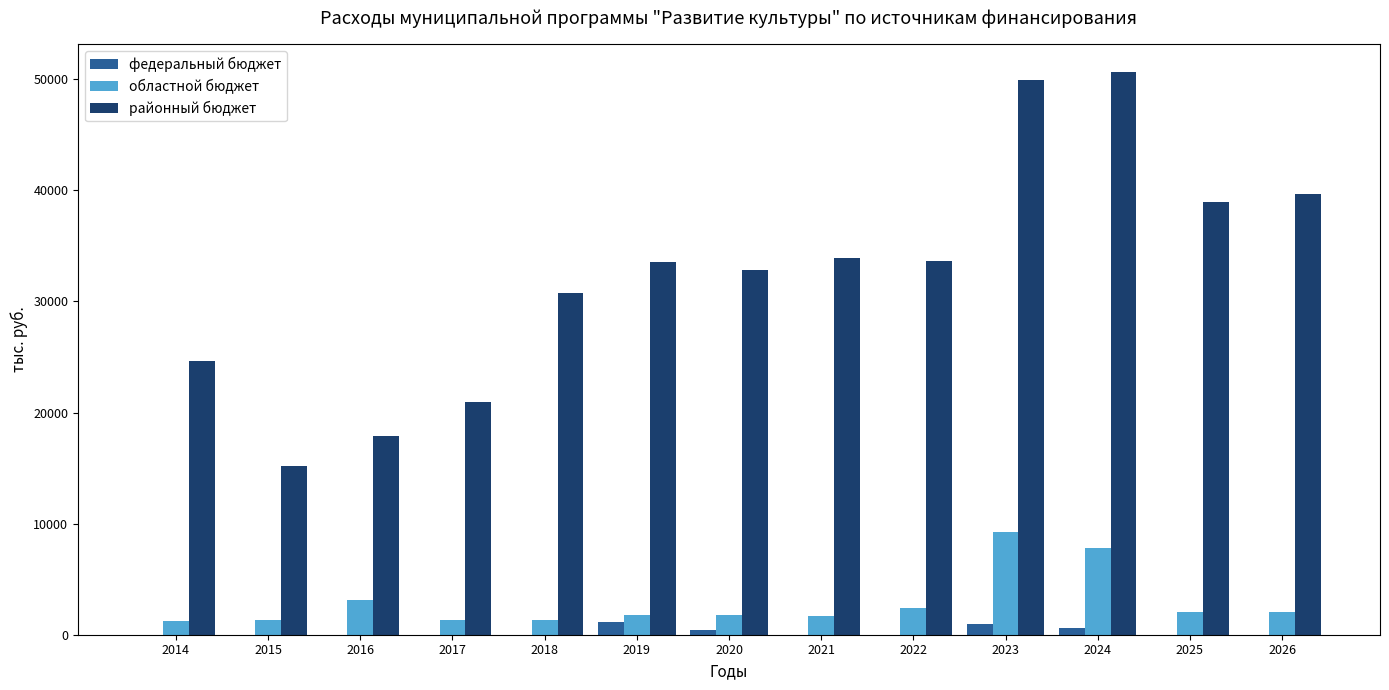

Does the chart contain stacked bars?

No